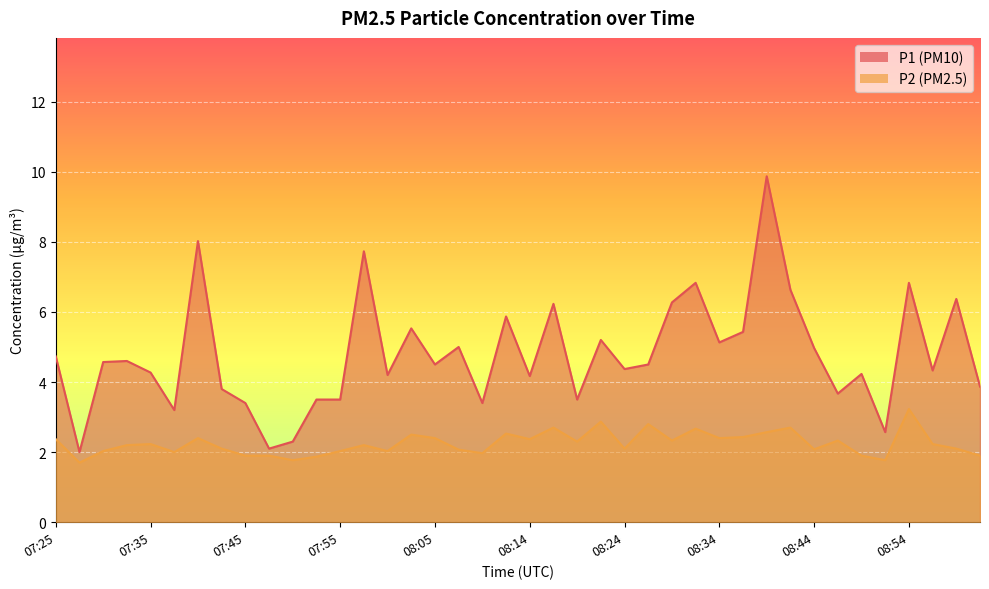

True or false: P1 and P2 cross at least once.

False